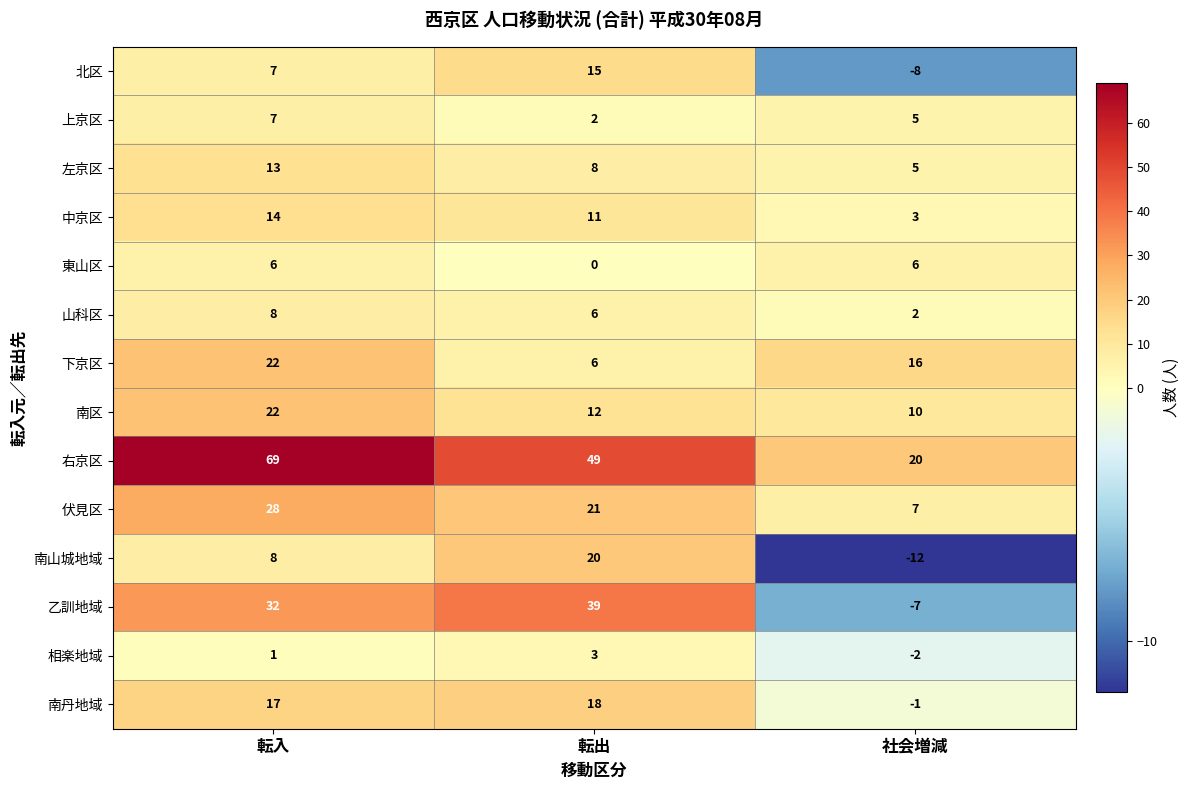

What is the difference between the maximum and minimum values in the 中京区 series?

11